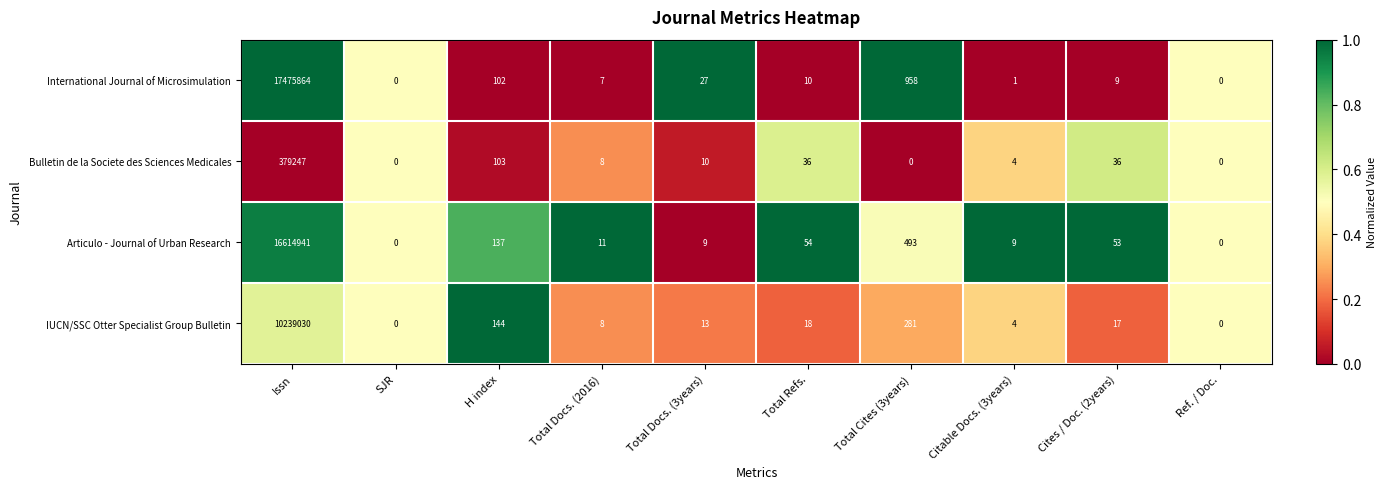

What is the difference between the highest and lowest values at Total Docs. (2016)?

4